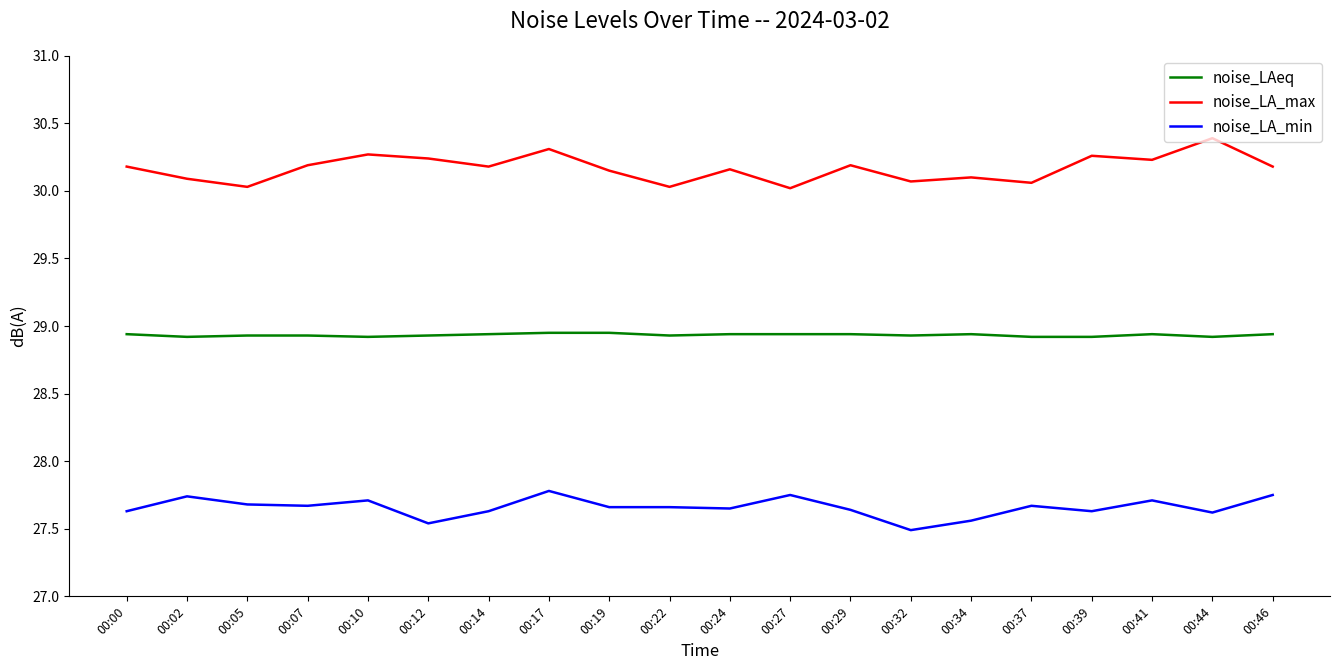

Rank the series by their average value, from lowest to highest.

noise_LA_min, noise_LAeq, noise_LA_max